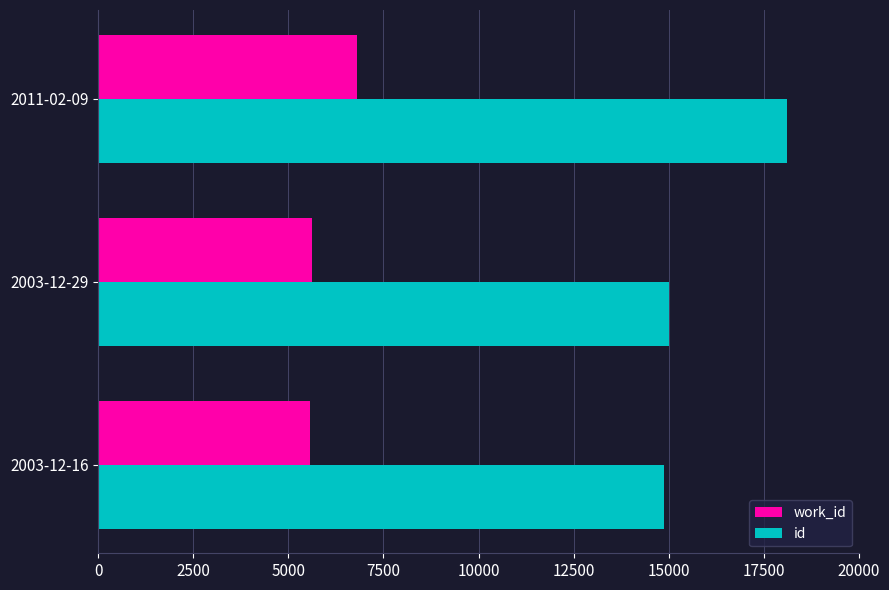

What is the maximum value for work_id?

6793